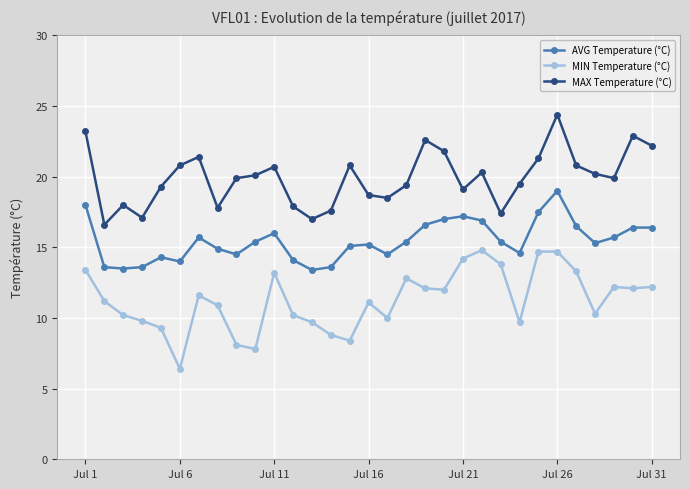

True or false: MAX Temperature (°C) and MIN Temperature (°C) intersect in this chart.

False